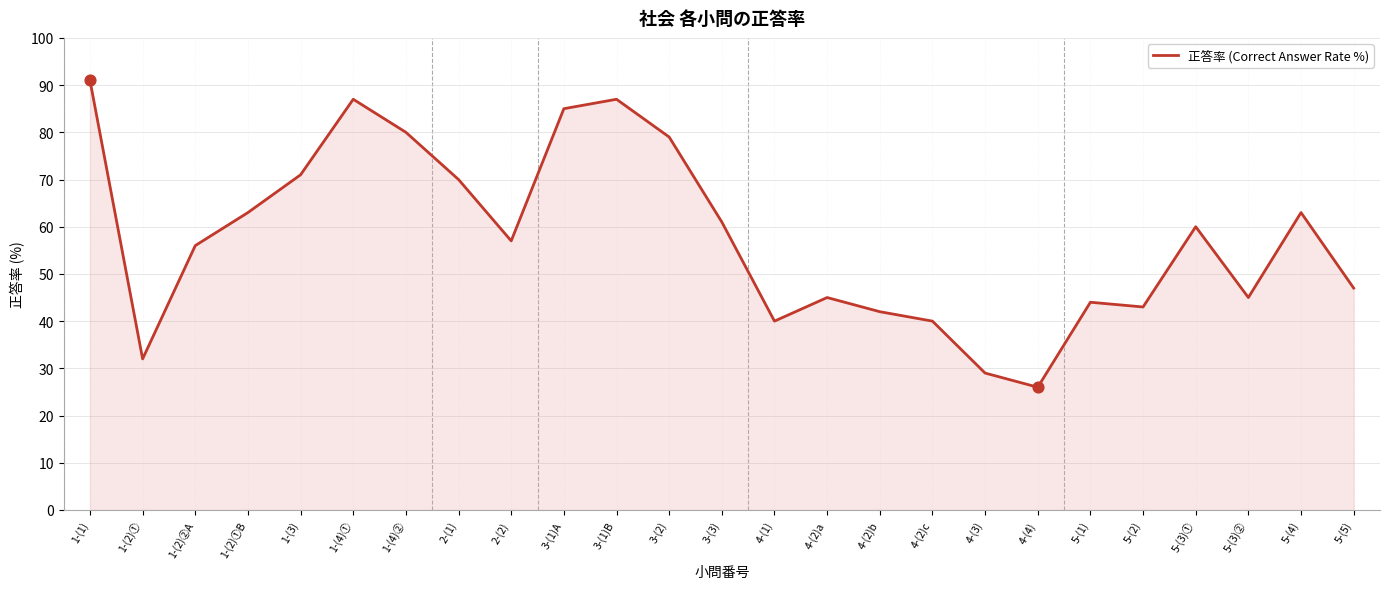

What is the ratio of the value at 4-(3) to the value at 2-(1)?

0.4